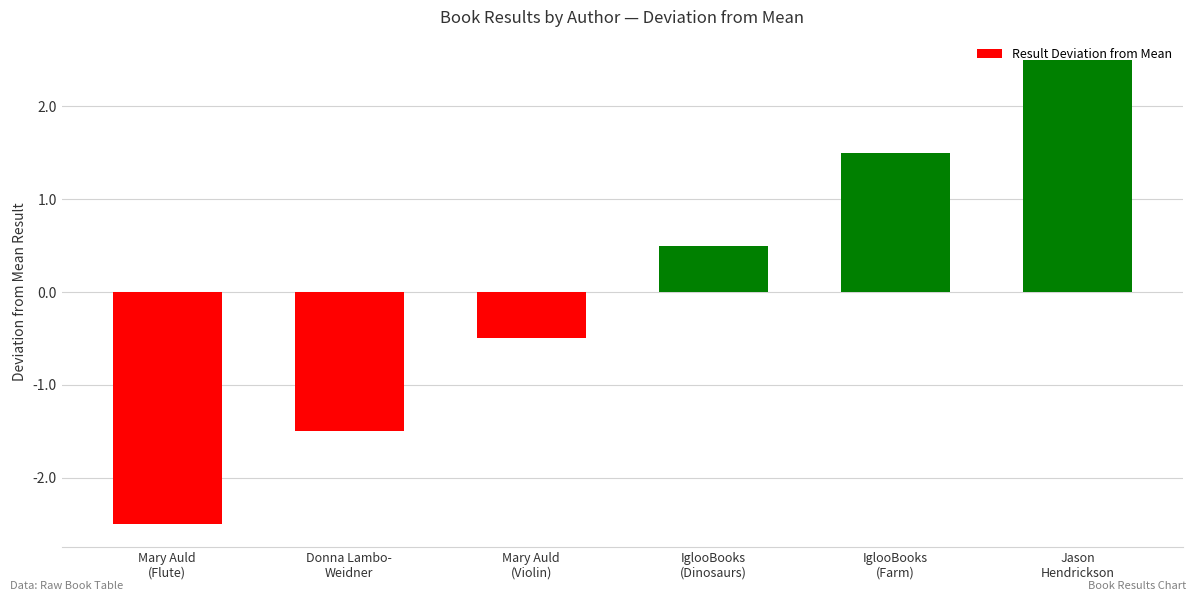

Count the number of categories in the chart.

6